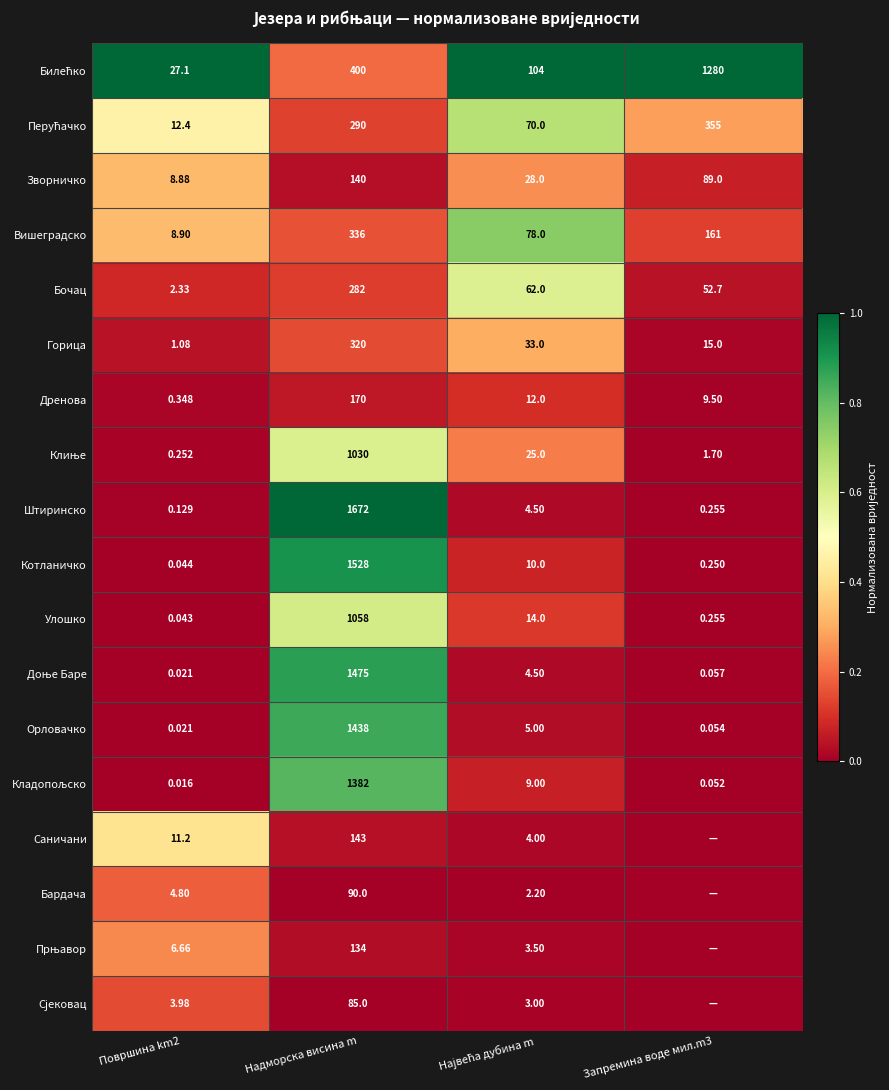

At which label does Улошко first exceed 14?

Надморска висина m